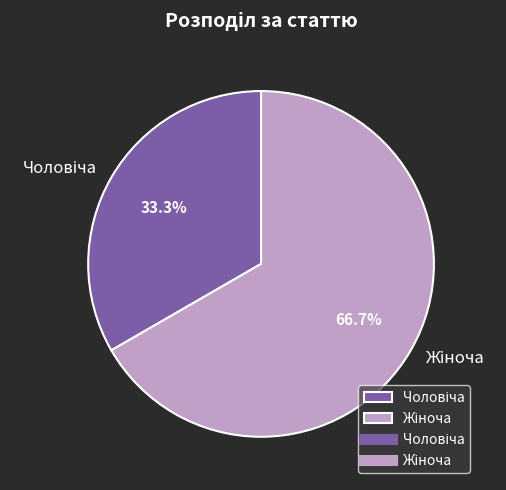

Is there any slice that represents more than half of the pie?

Yes